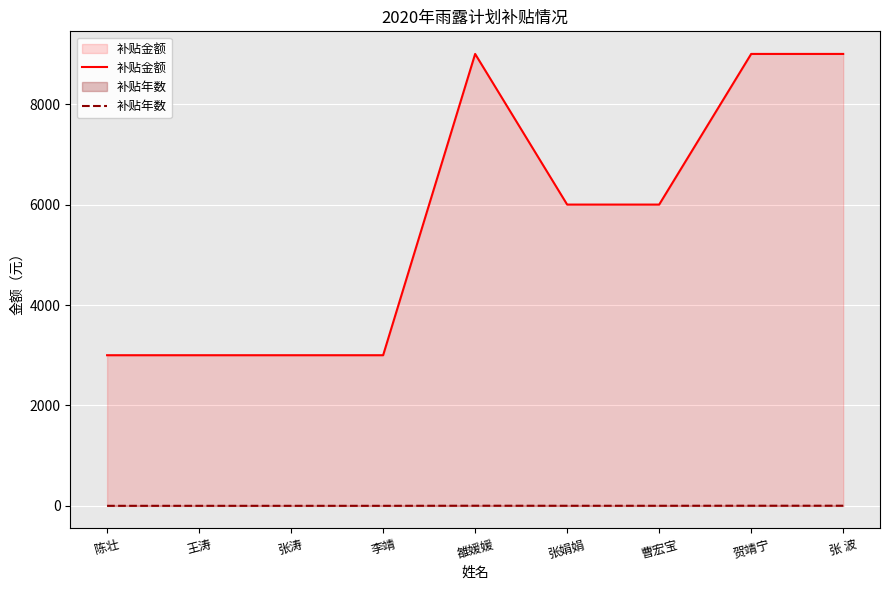

The value of 补贴金额 at 王涛 is 3000. True or false?

True